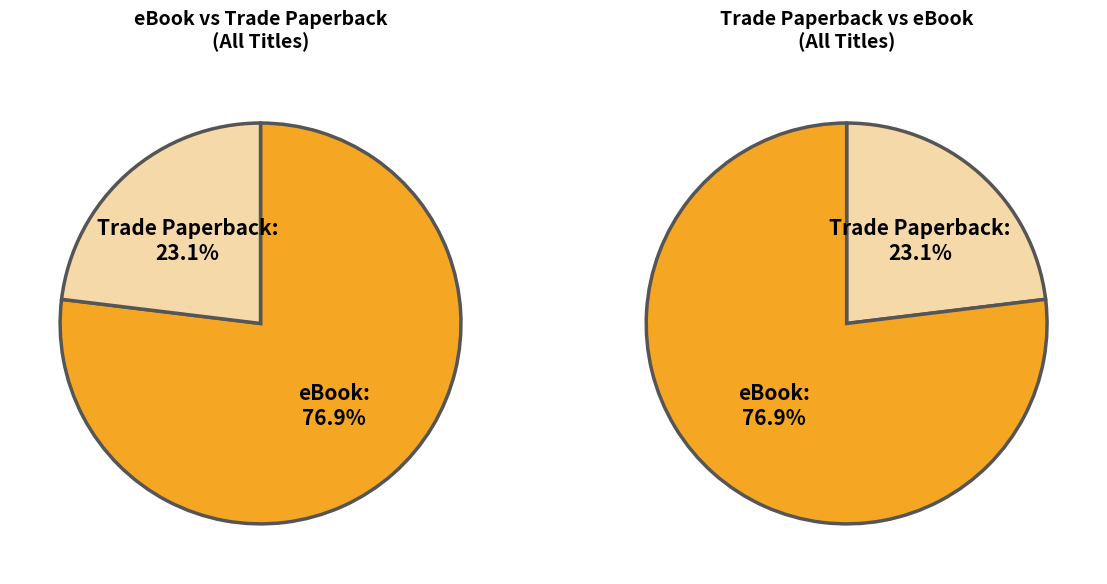

What is the smallest slice in the pie chart?

Trade Paperback